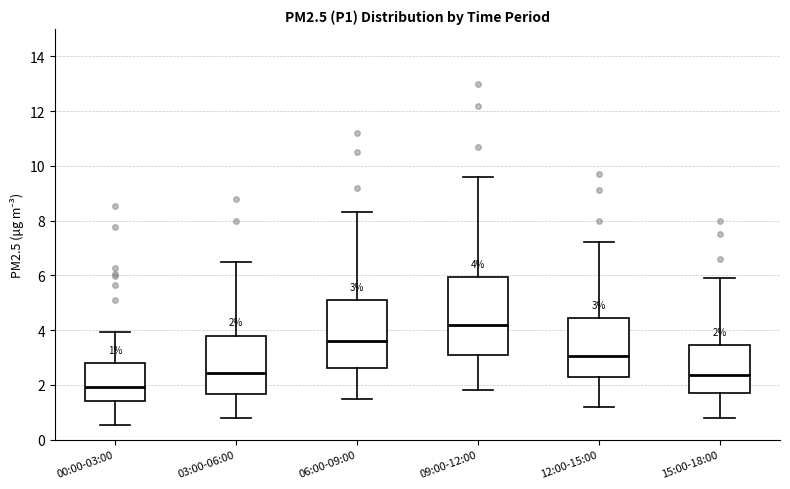

Which box has the highest median line?

09:00-12:00